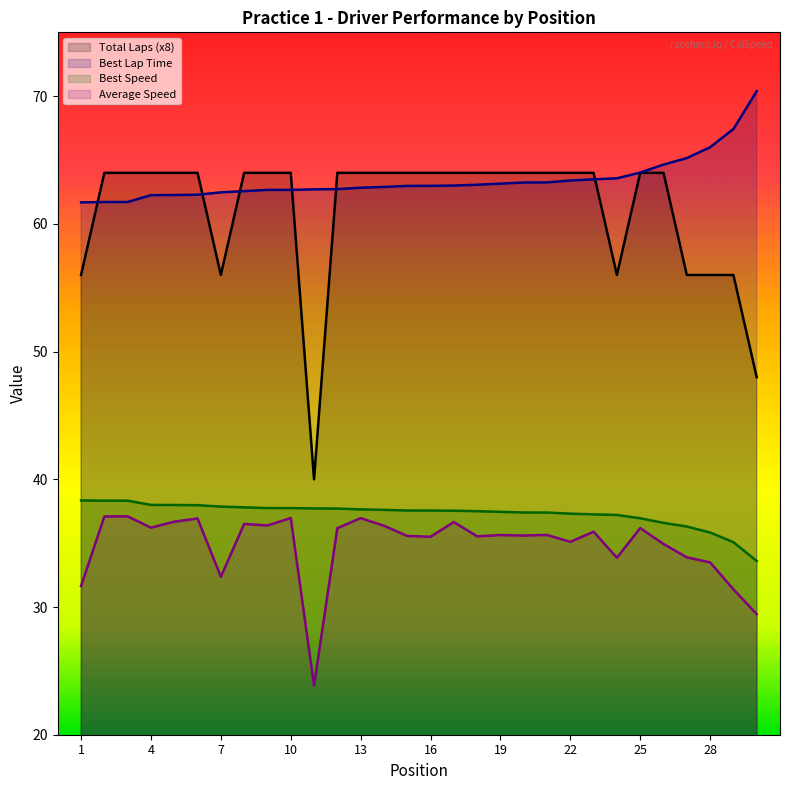

The value of Best Speed at 4 is 57.1. True or false?

False